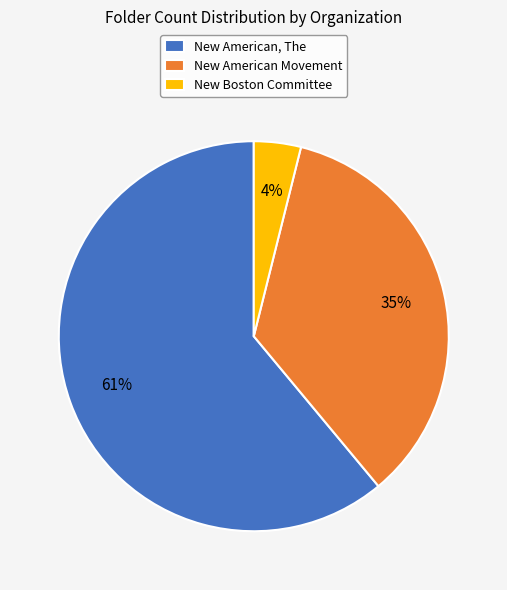

Which slice is the smallest?

New Boston Committee